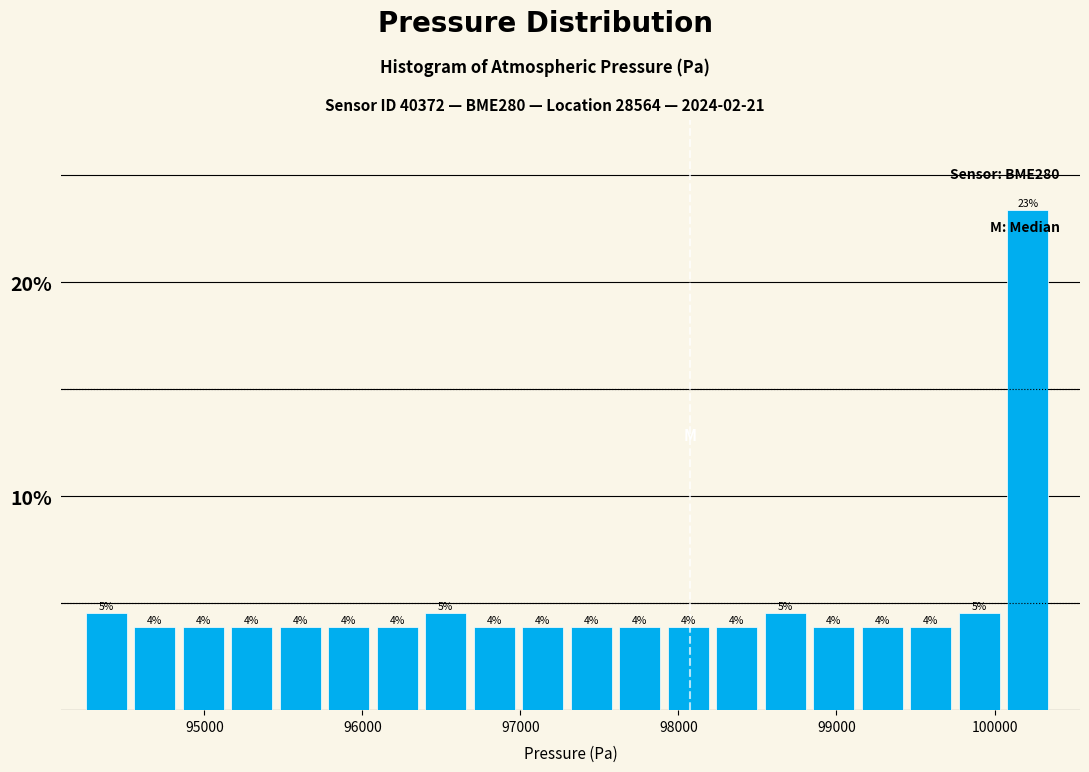

Around what value on the x-axis is the tallest bar? Give the approximate position of its centre, as read against the axis.

100200